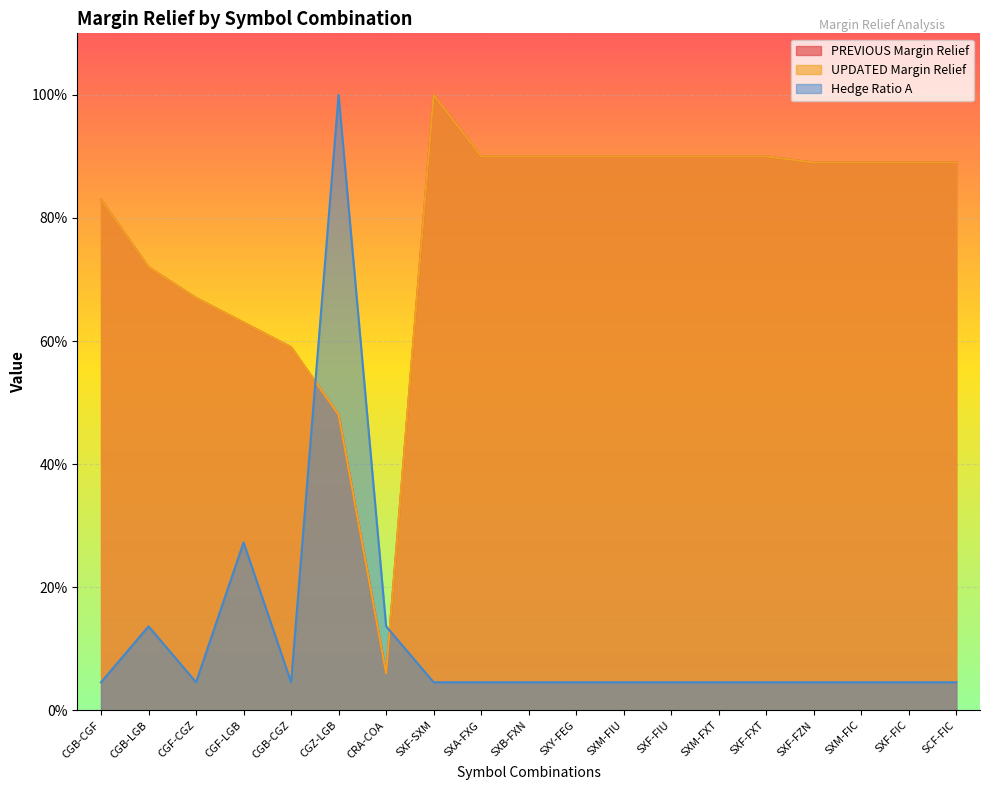

Where is the first local maximum for UPDATED Margin Relief?

SXF-SXM